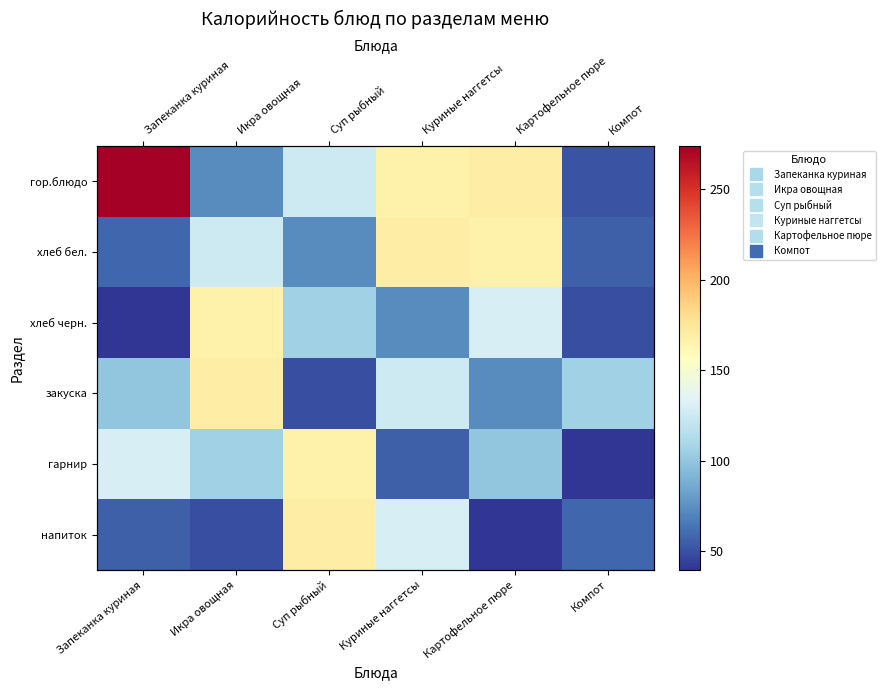

Rank the series by their maximum value, from lowest to highest.

хлеб черн., гарнир, хлеб бел., закуска, напиток, гор.блюдо